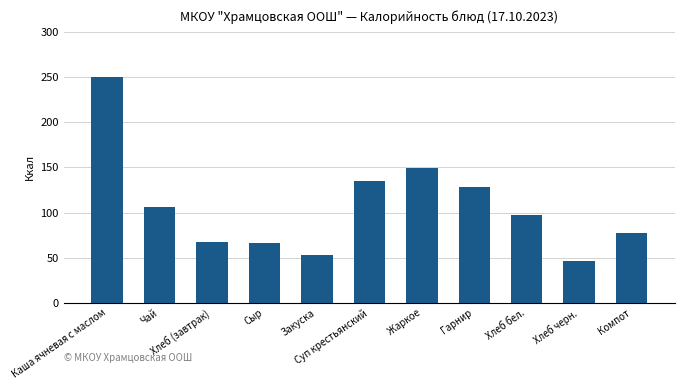

Where is the data nearest to the value 148?

Жаркое